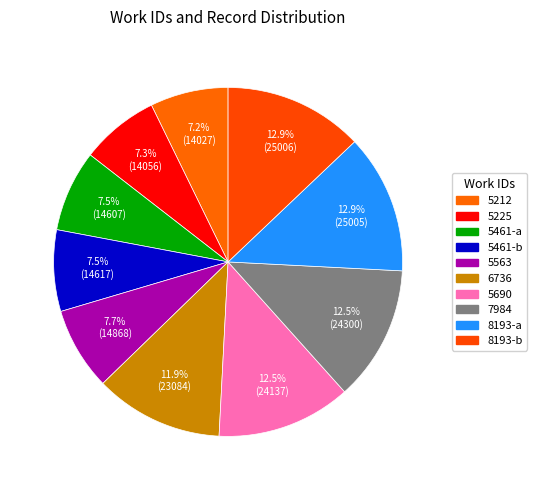

How many slices are in this pie chart?

10